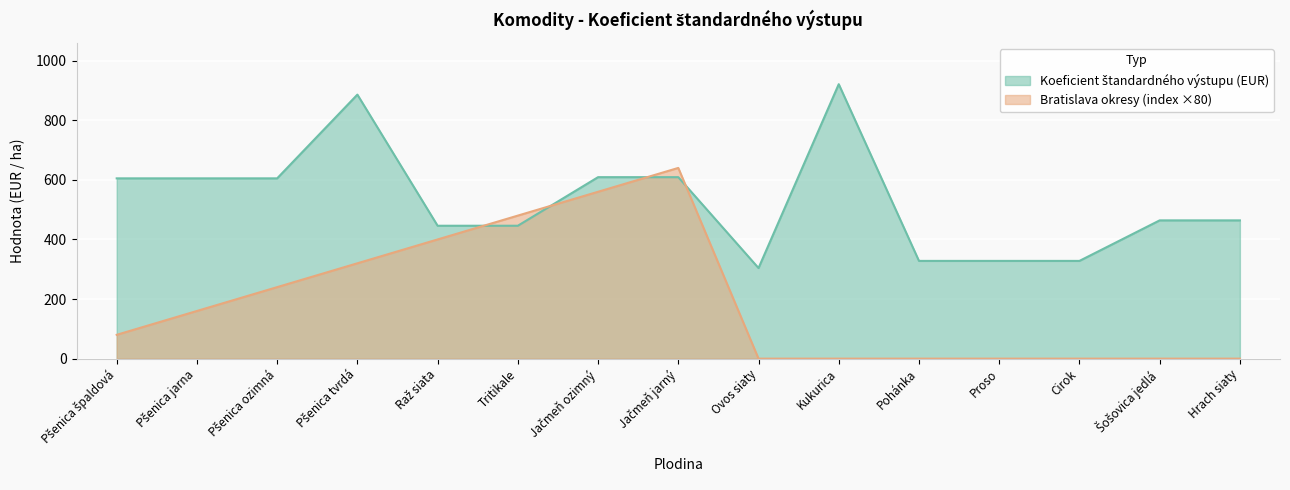

Where do Bratislava okresy (index) and Koeficient štandardného výstupu (EUR) first cross each other?

Raž siata and Tritikale